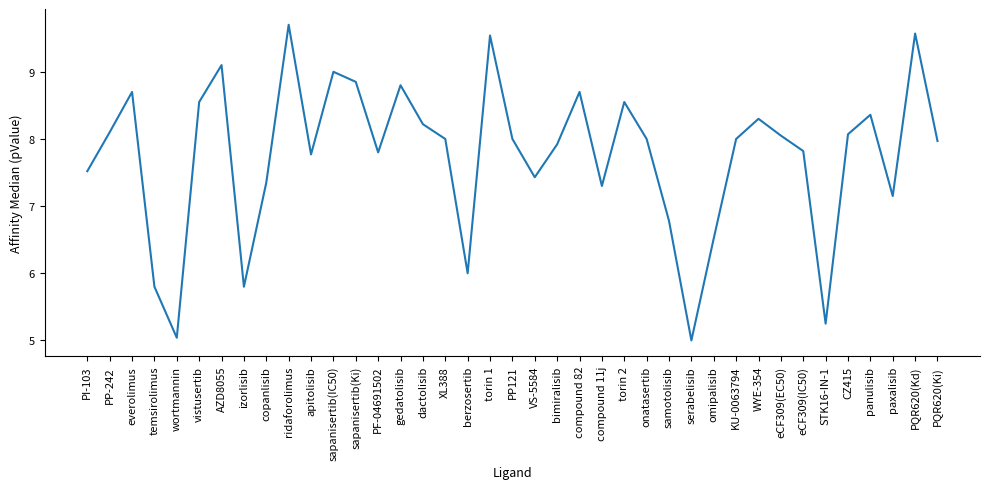

Read the value at serabelisib.

5.0